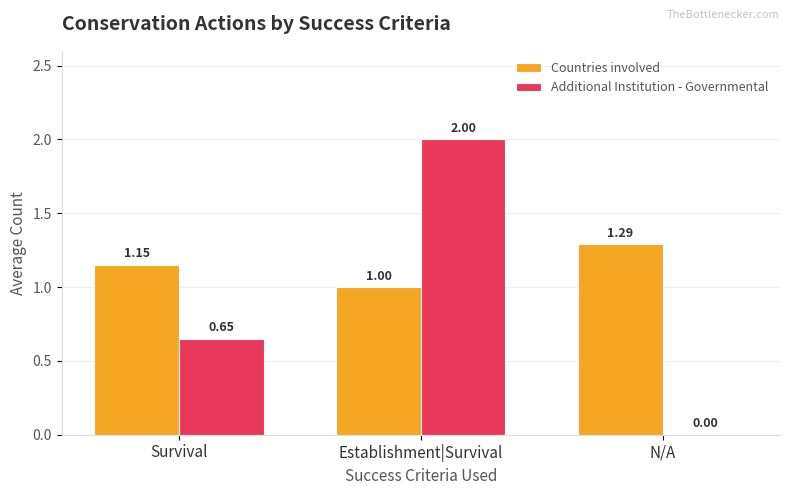

Which category has the highest value in the Countries involved series?

N/A